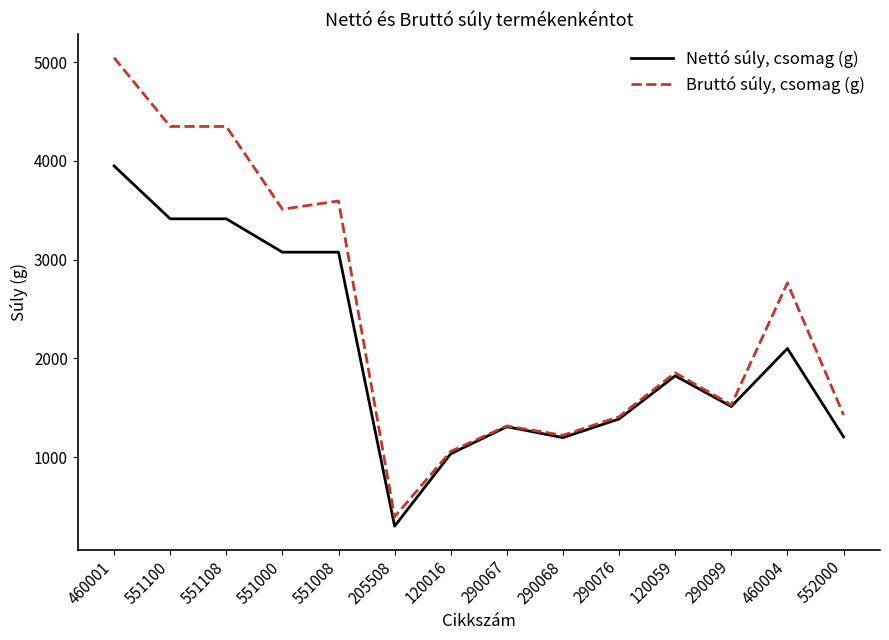

What is the minimum value for Nettó súly, csomag (g)?

300.0